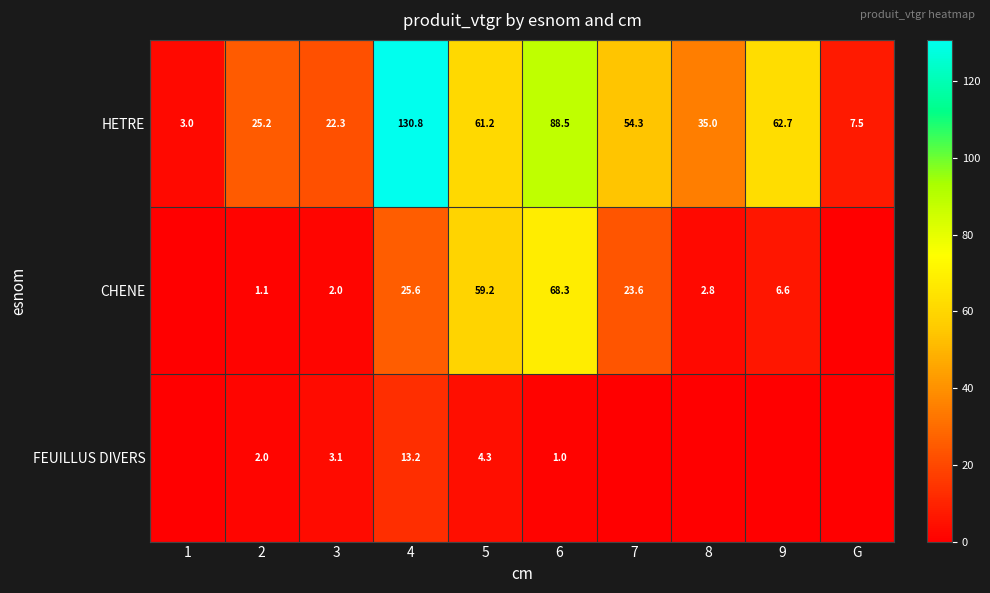

Is it true that HETRE equals 36.0 at 7?

False